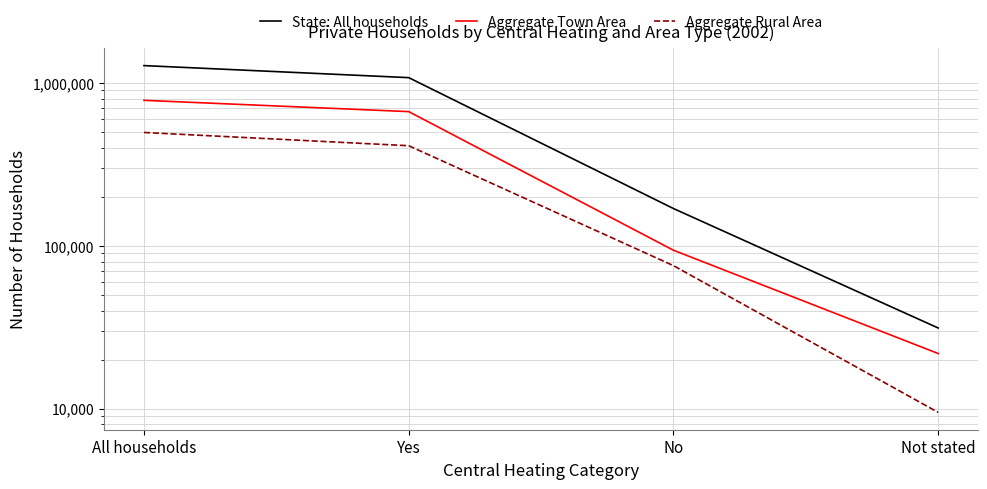

True or false: Aggregate Town Area has more than 1 points higher than both neighbors.

False